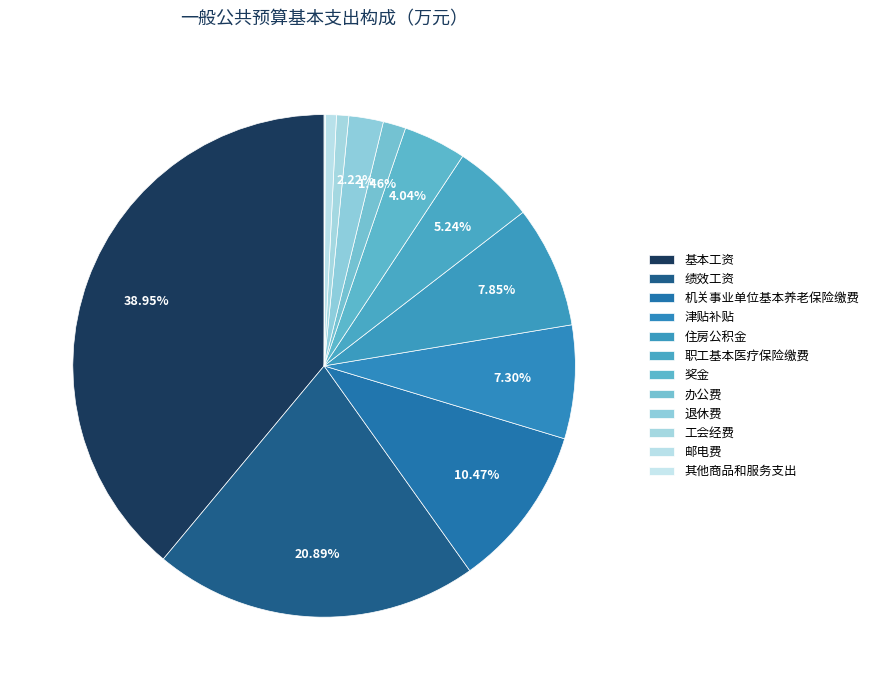

Is 工会经费 the majority of the pie?

No